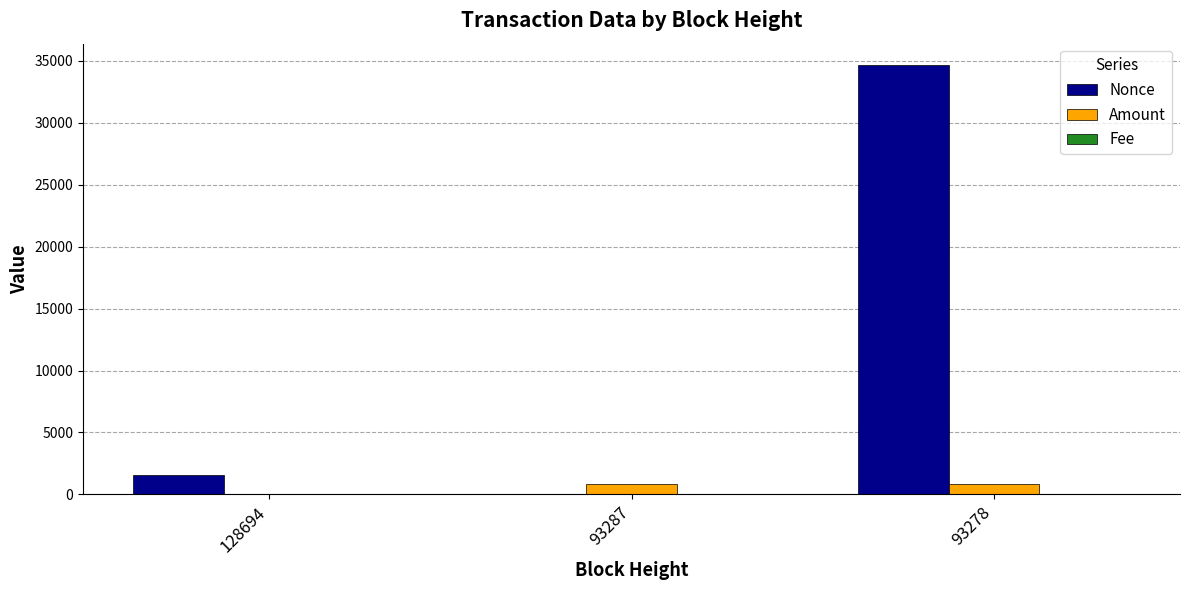

What is the spread (max minus min) of values at 93278?

34665.0